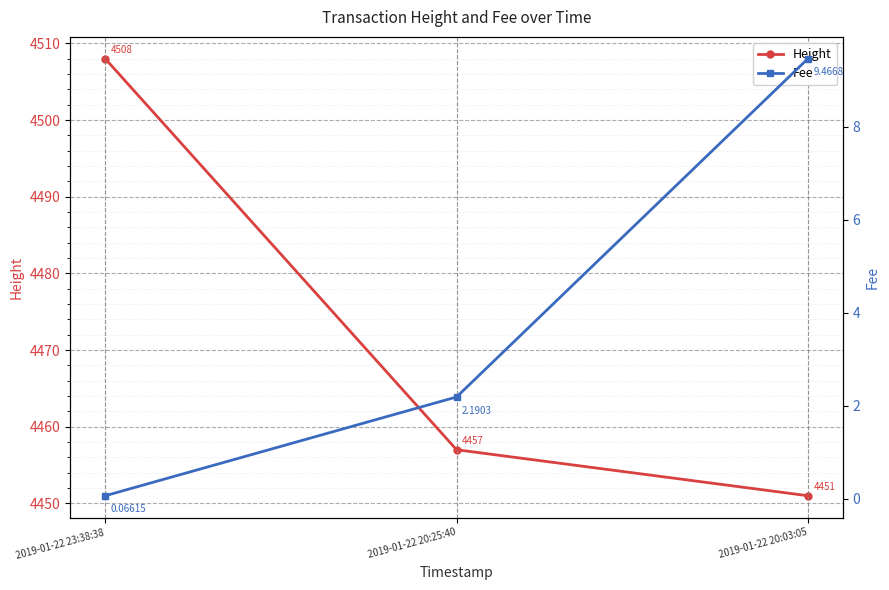

What is the label of the 2nd point from the left?

2019-01-22 20:25:40